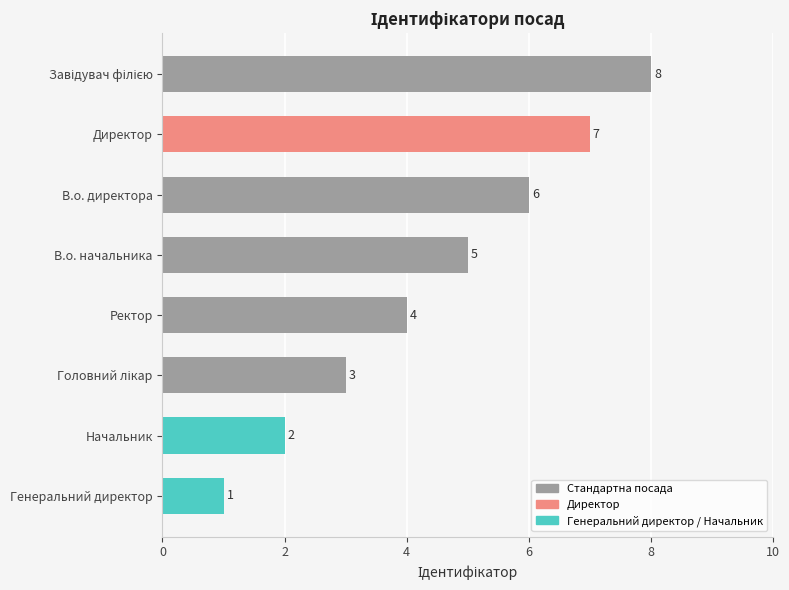

The chart shows a value of 4 at Директор. True or false?

False